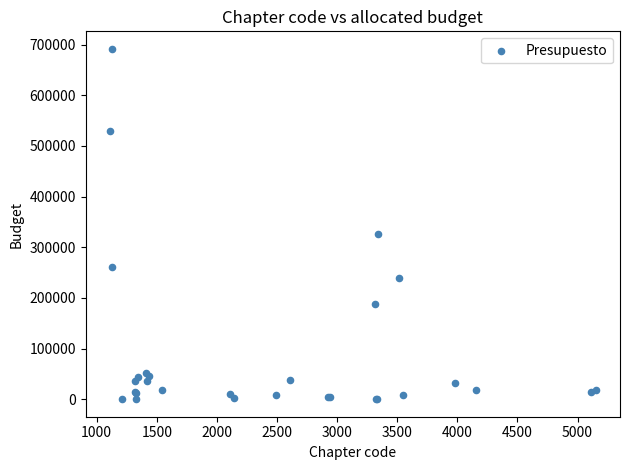

What Y value in the scatter plot is closest to 345727?

326192.0